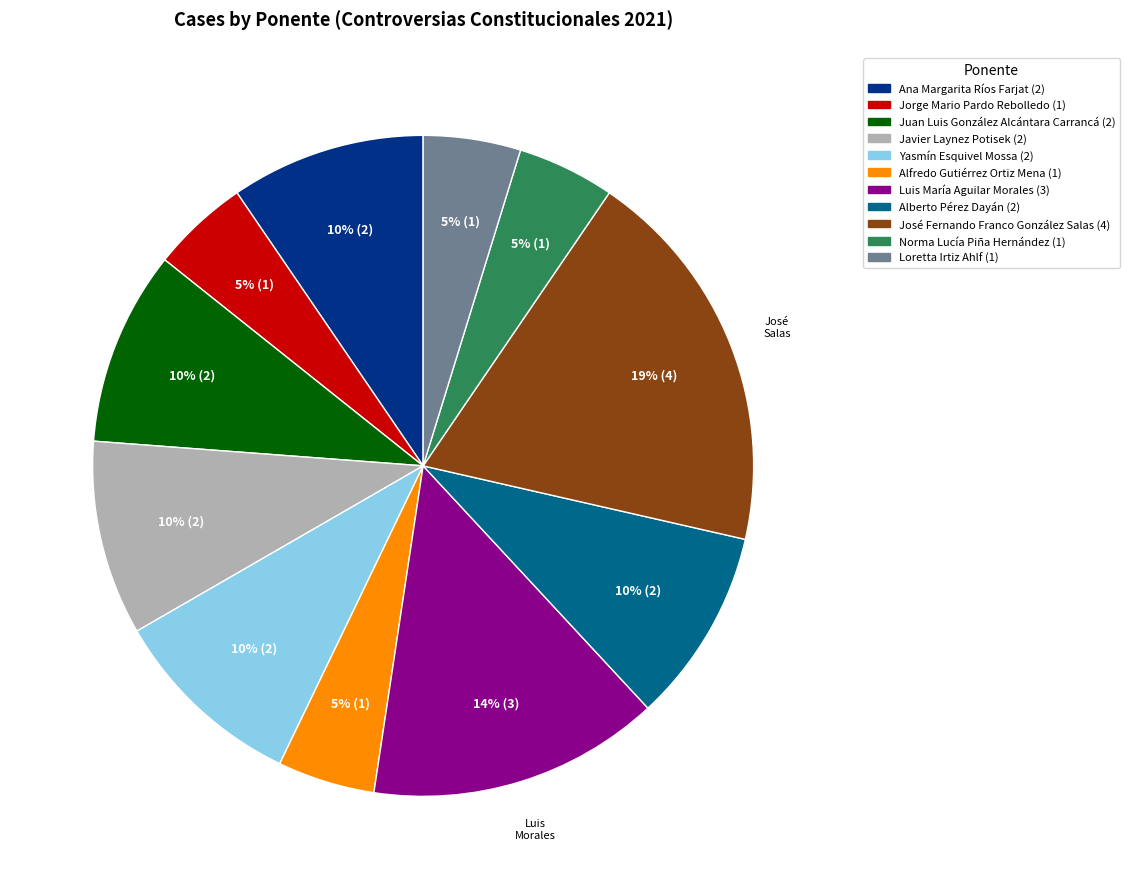

To the nearest percent, what is the average slice percentage?

9%